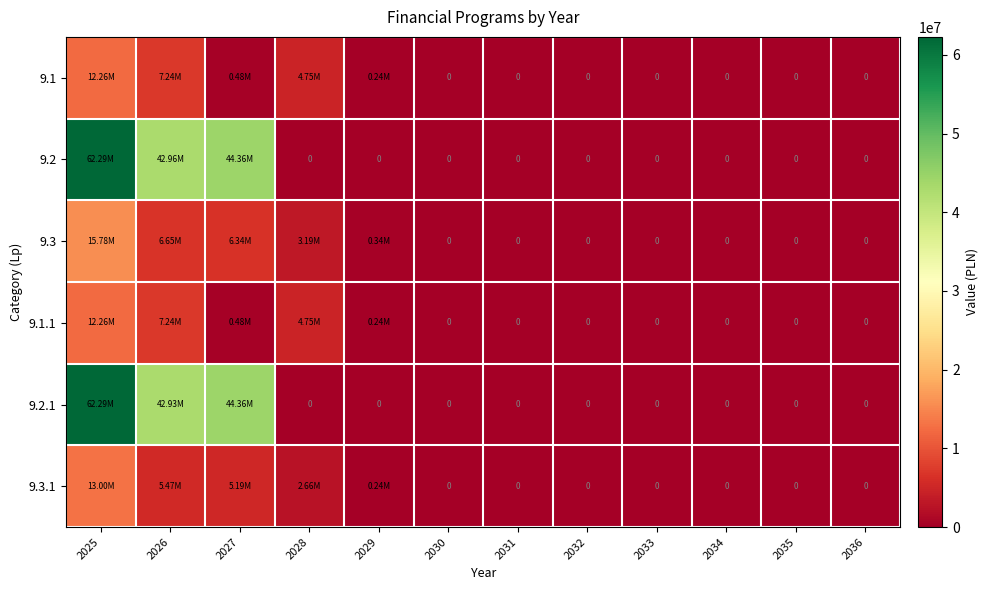

What is the sum of all 9.2 values?

149608539.2